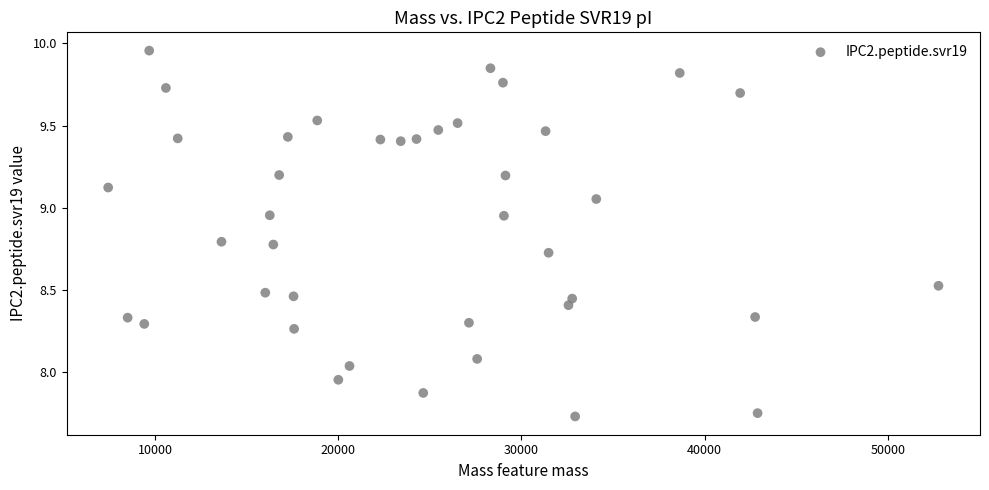

What is the range of Y values (max minus min)?

2.2